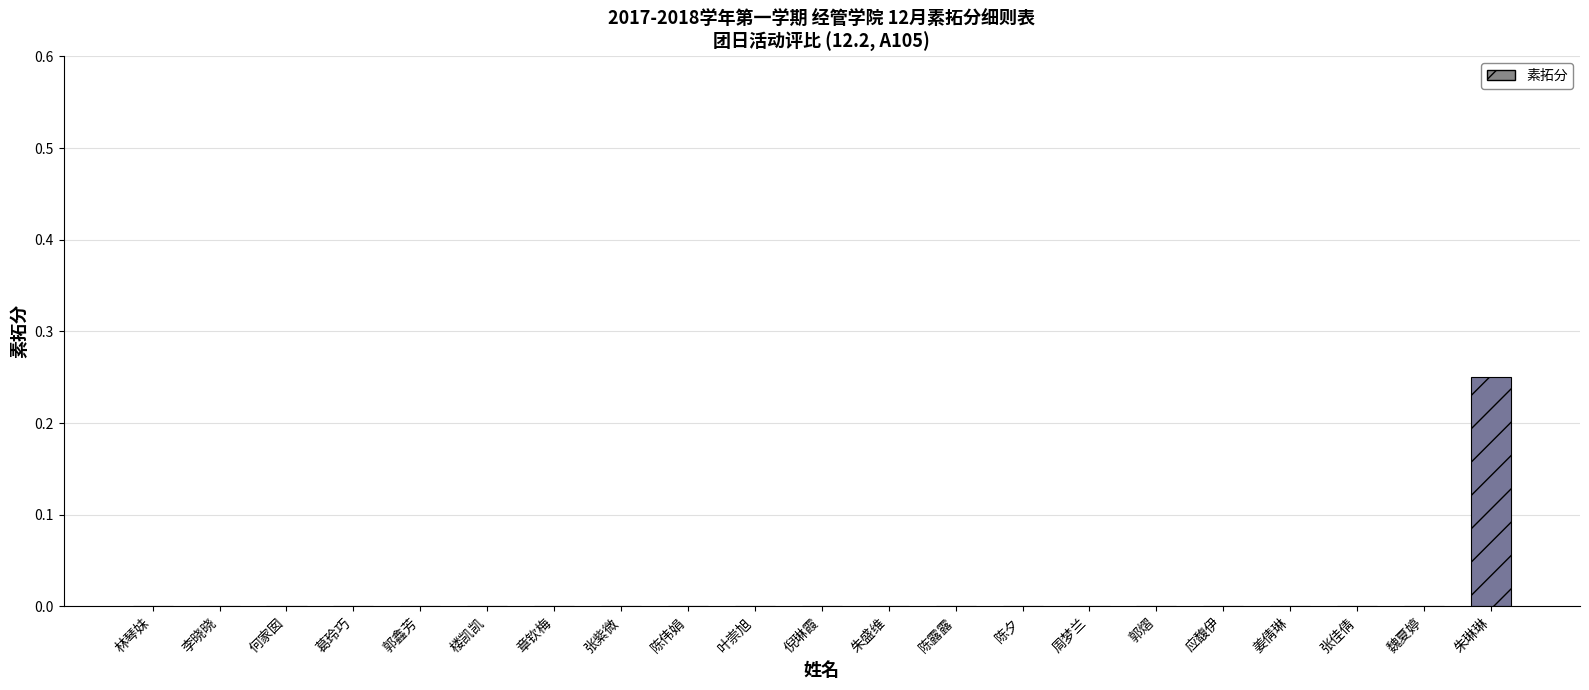

The value at 朱琳琳 is 0.4. True or false?

False